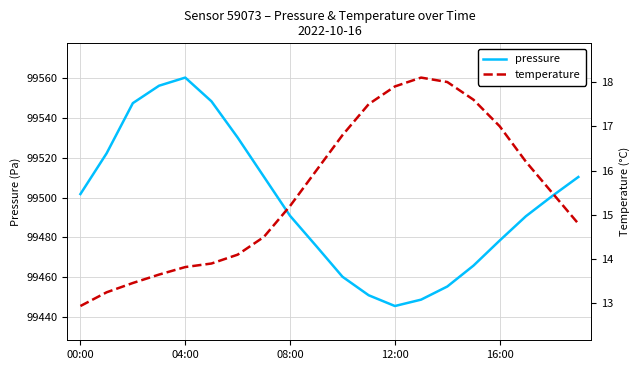

What is the label of the 7th point from the left?

6